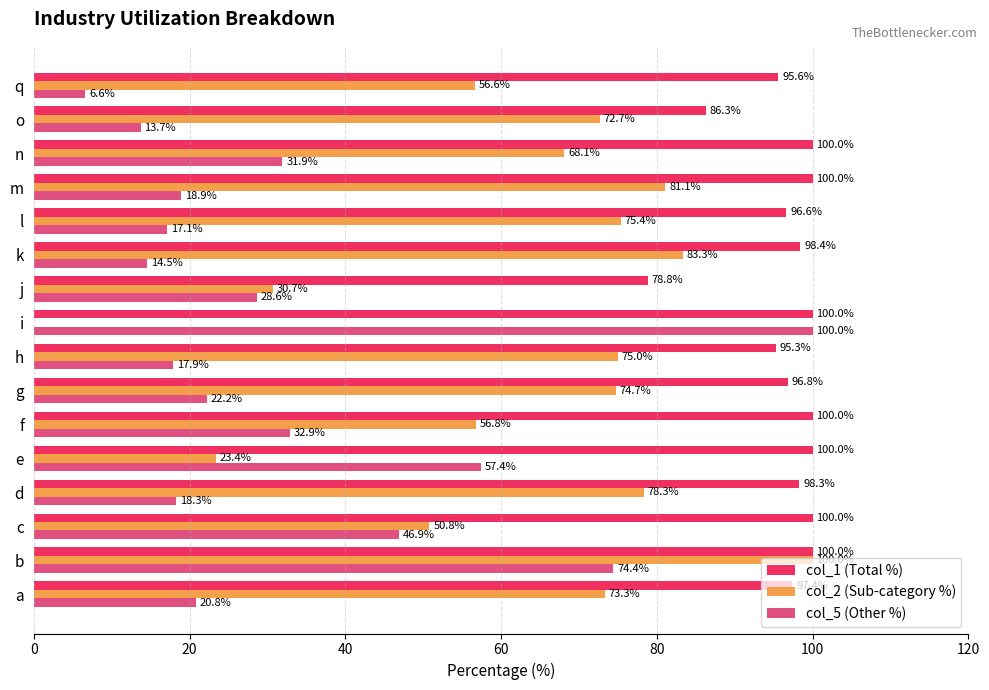

What is the sum of all col_2 (Sub-category %) values?

1000.2